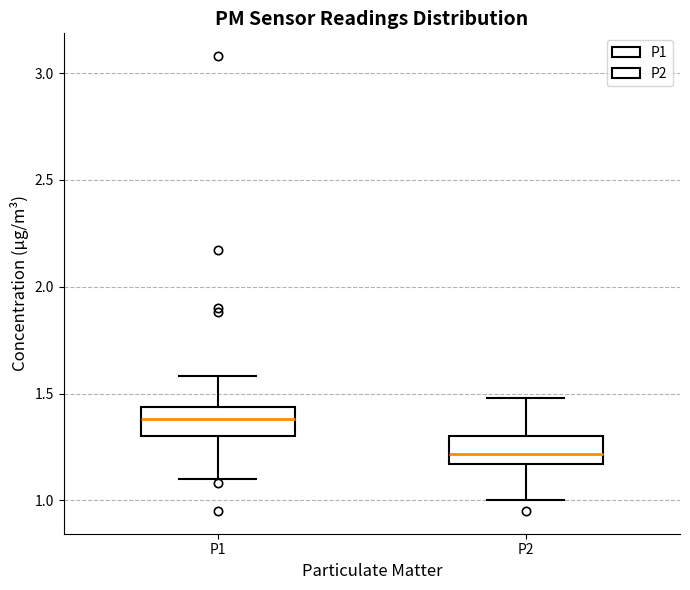

Which box has the lowest median line?

P2